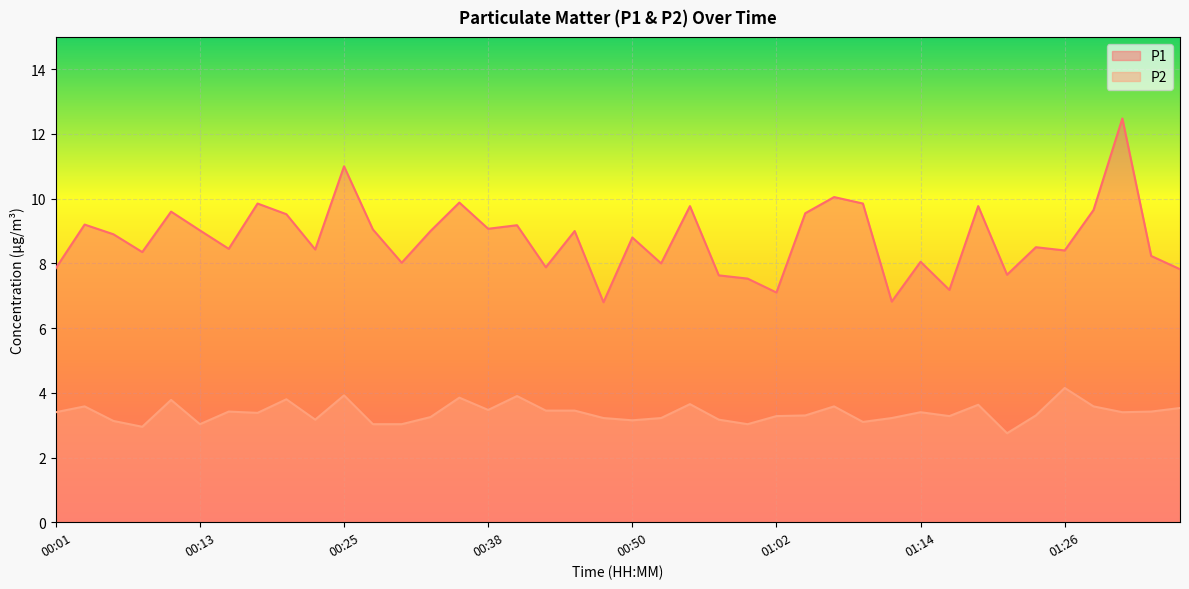

What is the smallest value displayed?

2.8